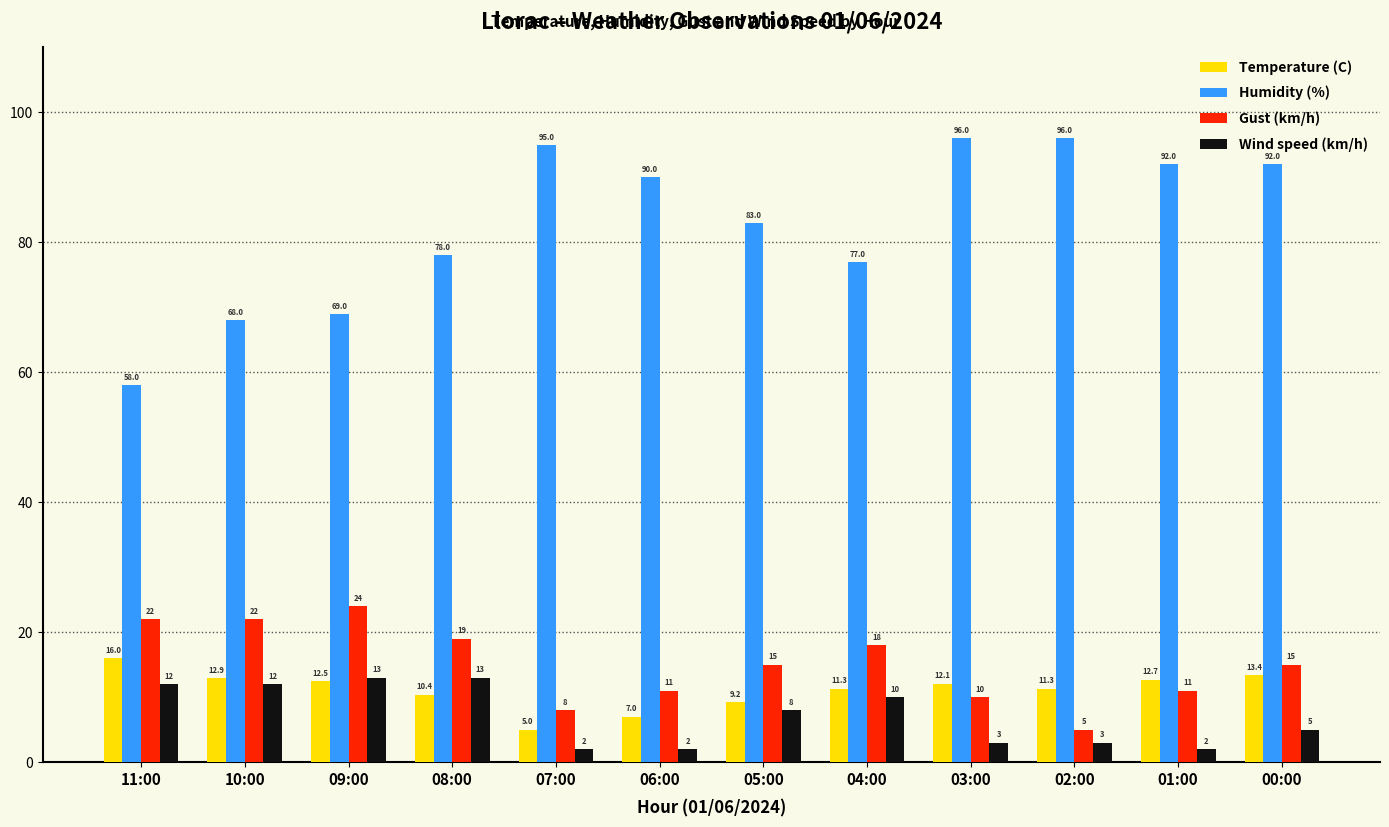

What is the greatest value displayed?

96.0